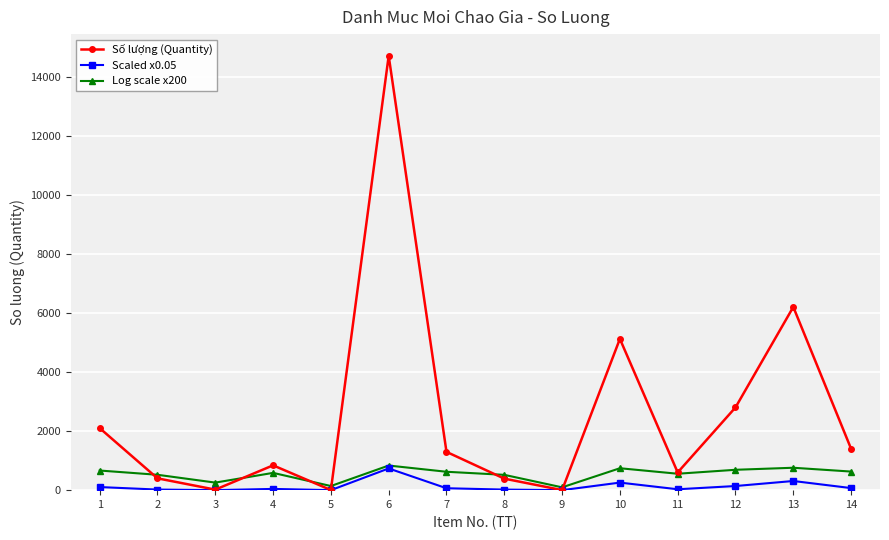

Is the value of Scaled x0.05 at 12 greater than the value of Số lượng (Quantity) at 6?

No